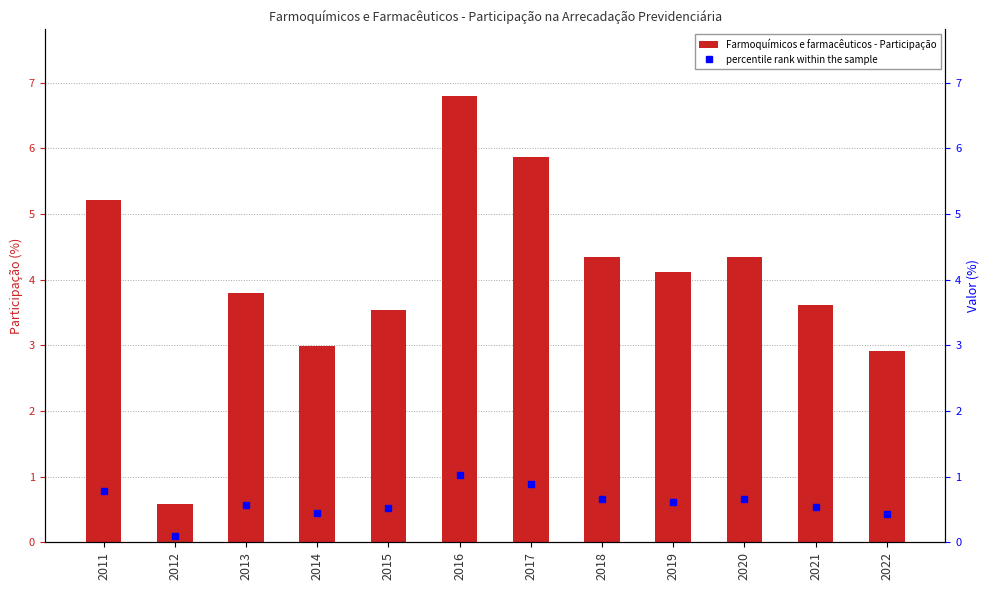

Reading right to left, transcribe all the data shown in this chart.

2022=2.9	2021=3.6	2020=4.3	2019=4.1	2018=4.3	2017=5.9	2016=6.8	2015=3.5	2014=3.0	2013=3.8	2012=0.6	2011=5.2